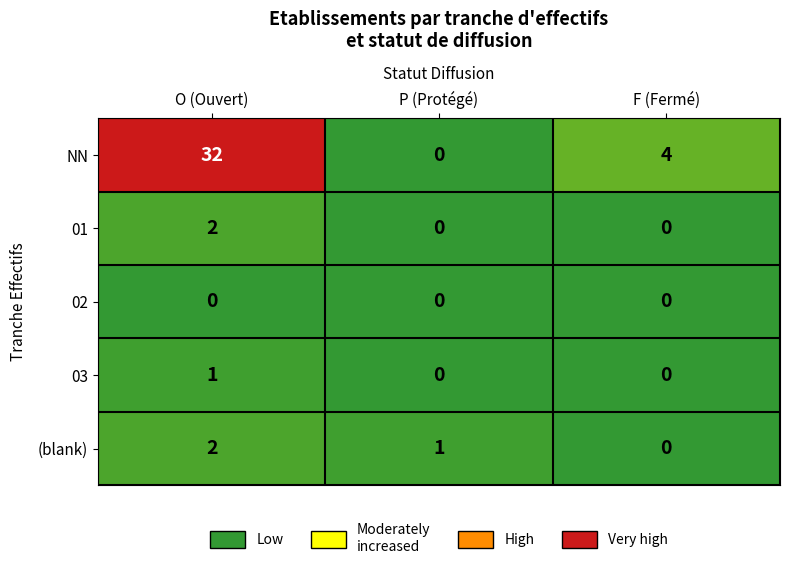

Reading left to right, what are all the values shown in this chart?

NN: O (Ouvert)=32	P (Protégé)=0	F (Fermé)=4
01: O (Ouvert)=2	P (Protégé)=0	F (Fermé)=0
02: O (Ouvert)=0	P (Protégé)=0	F (Fermé)=0
03: O (Ouvert)=1	P (Protégé)=0	F (Fermé)=0
(blank): O (Ouvert)=2	P (Protégé)=1	F (Fermé)=0